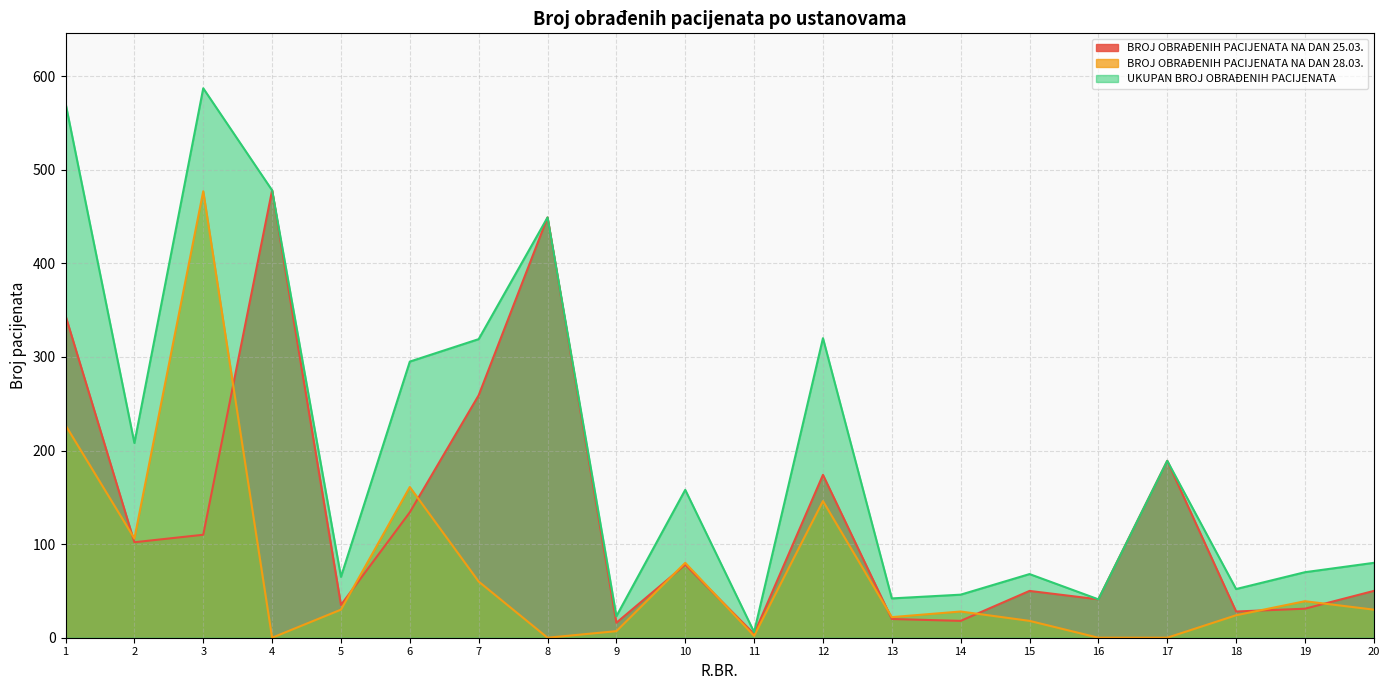

At 11, list the series in order from smallest to largest.

BROJ OBRAĐENIH PACIJENATA NA DAN 28.03., BROJ OBRAĐENIH PACIJENATA NA DAN 25.03., UKUPAN BROJ OBRAĐENIH PACIJENATA